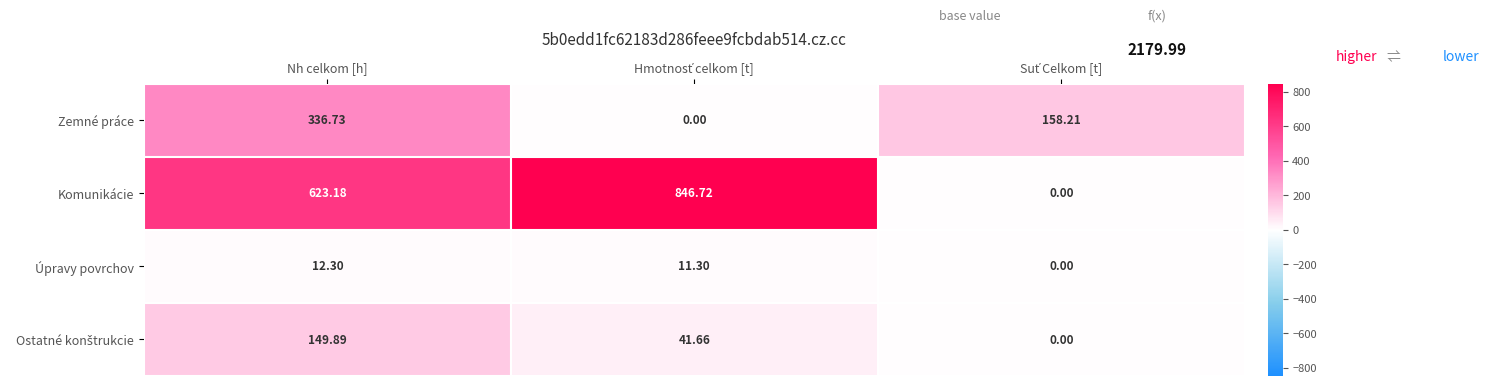

At which label does Zemné práce first exceed 158?

Nh celkom [h]